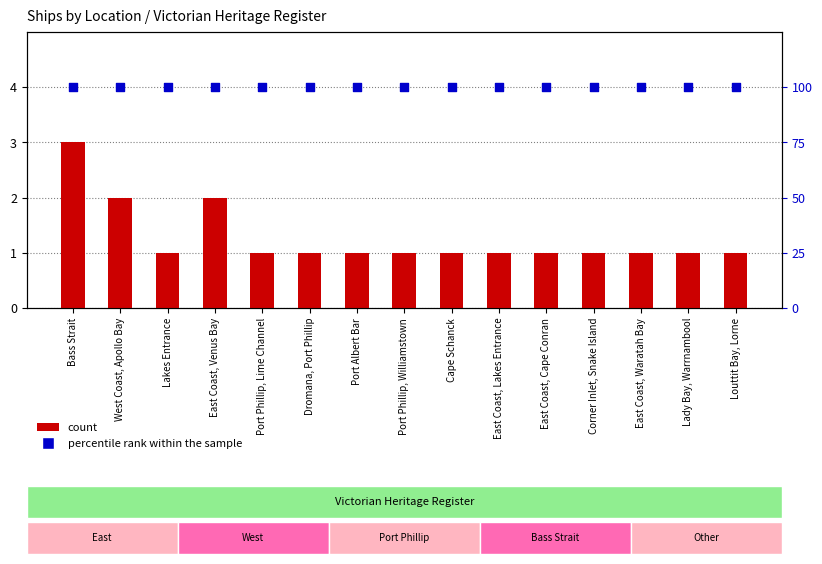

Which series reaches the minimum Y coordinate?

count